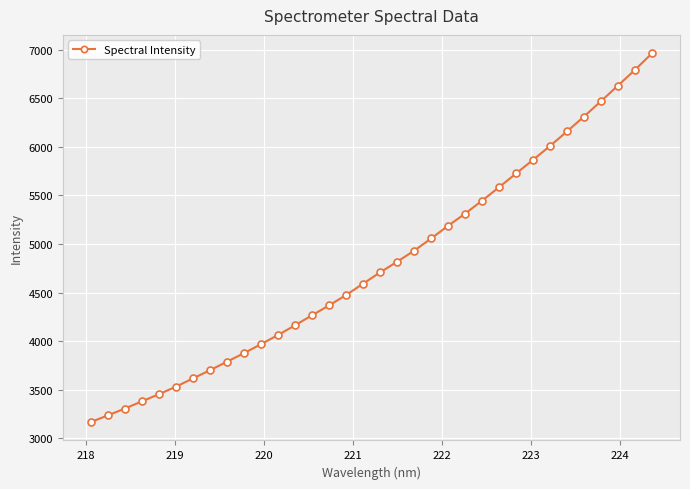

Reading right to left, list all the values displayed in this chart.

6960.9	6790.5	6629.3	6468.9	6311.1	6157.8	6008.4	5865.8	5725.5	5583.8	5446.1	5312.4	5187.8	5056.8	4931.0	4817.9	4708.3	4592.4	4475.4	4369.0	4267.5	4164.6	4064.3	3970.5	3877.8	3790.4	3702.2	3618.2	3533.1	3456.0	3382.1	3308.3	3238.3	3169.2